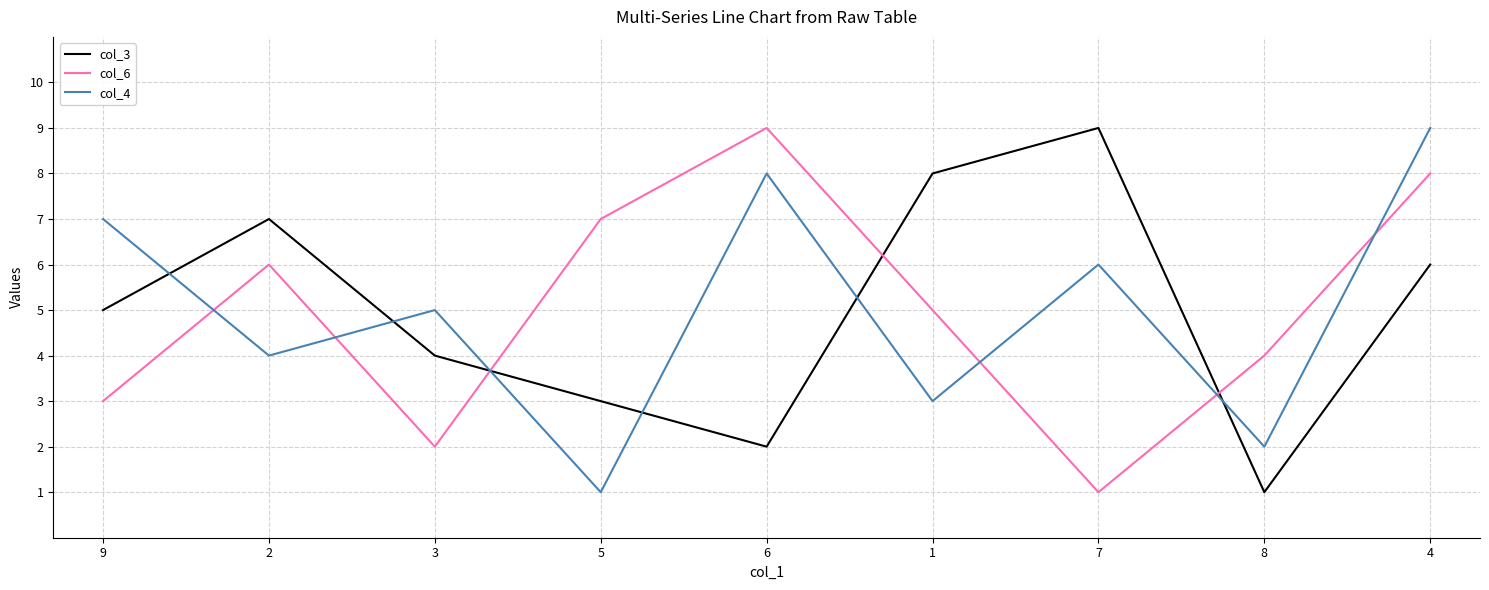

True or false: col_4 and col_3 cross at least once.

True